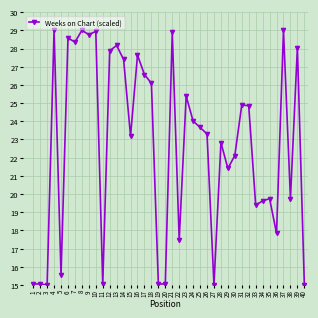

How many values exceed 23?

22